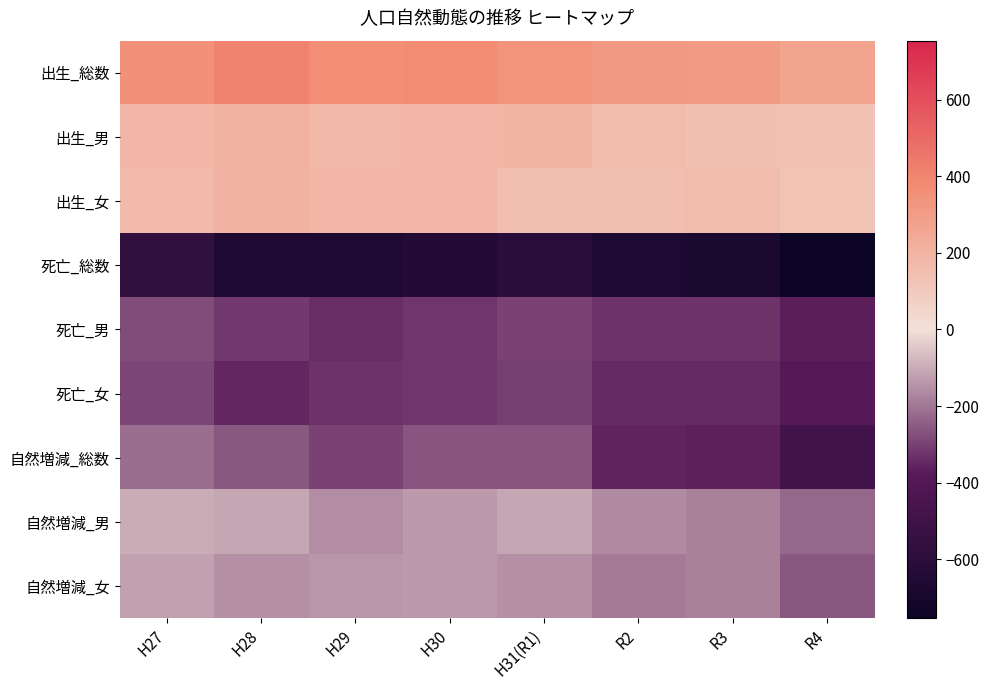

Which series has the widest spread of values?

自然増減_総数